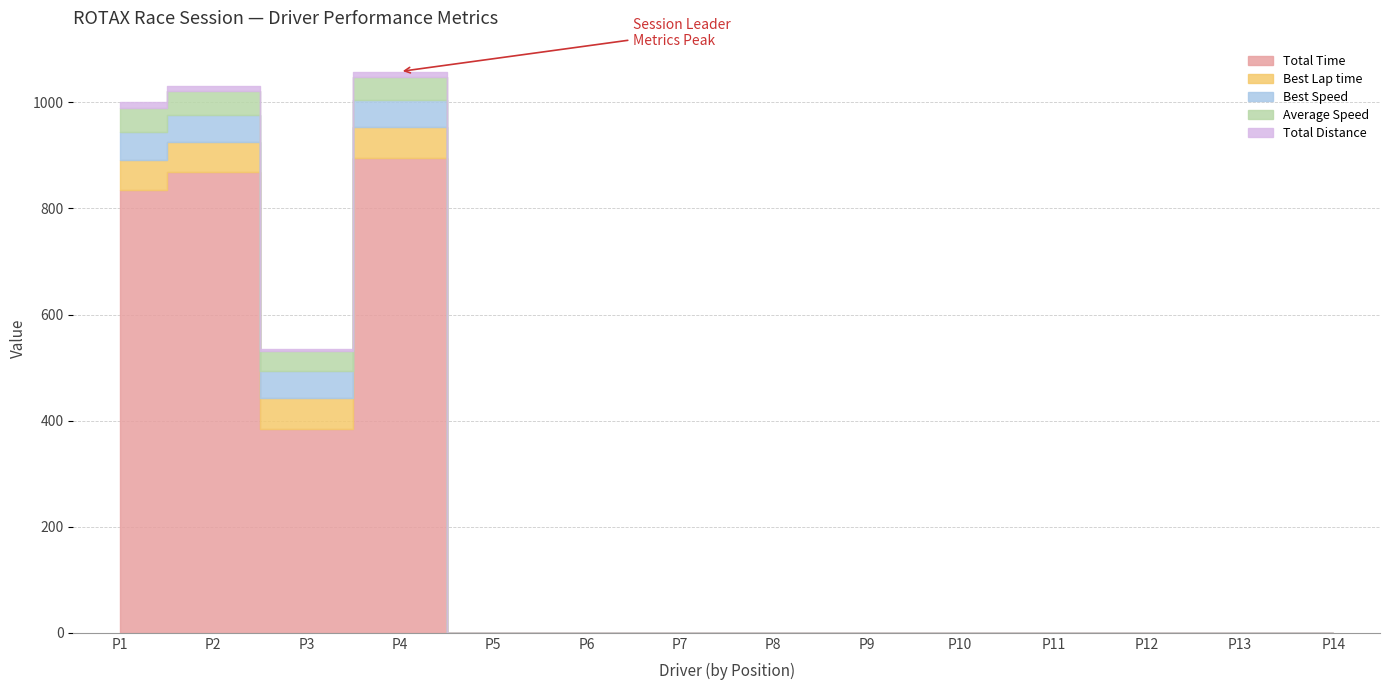

Does the chart display data point markers on the line(s)?

No